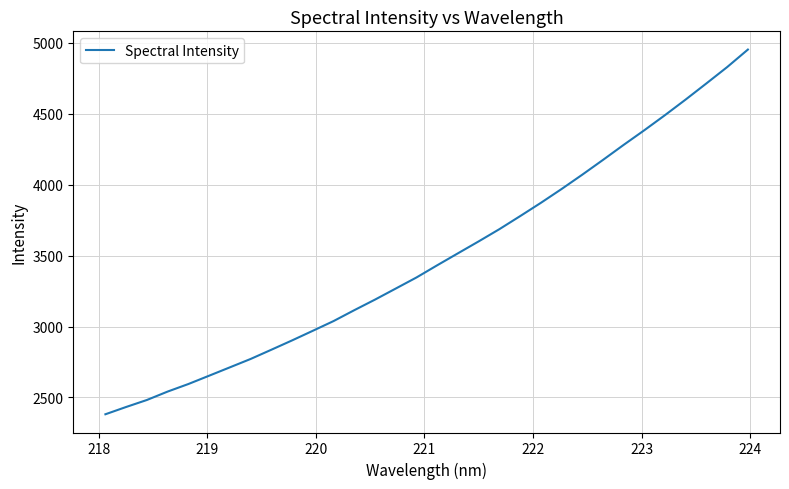

What is the difference between the maximum and minimum values?

2570.2